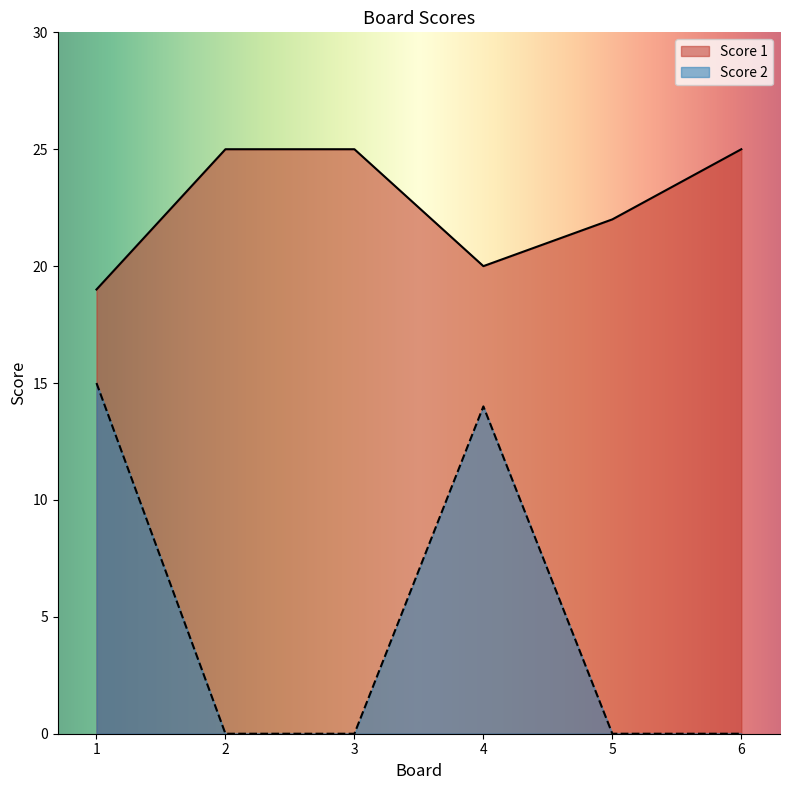

What is the maximum value for Score 1?

25